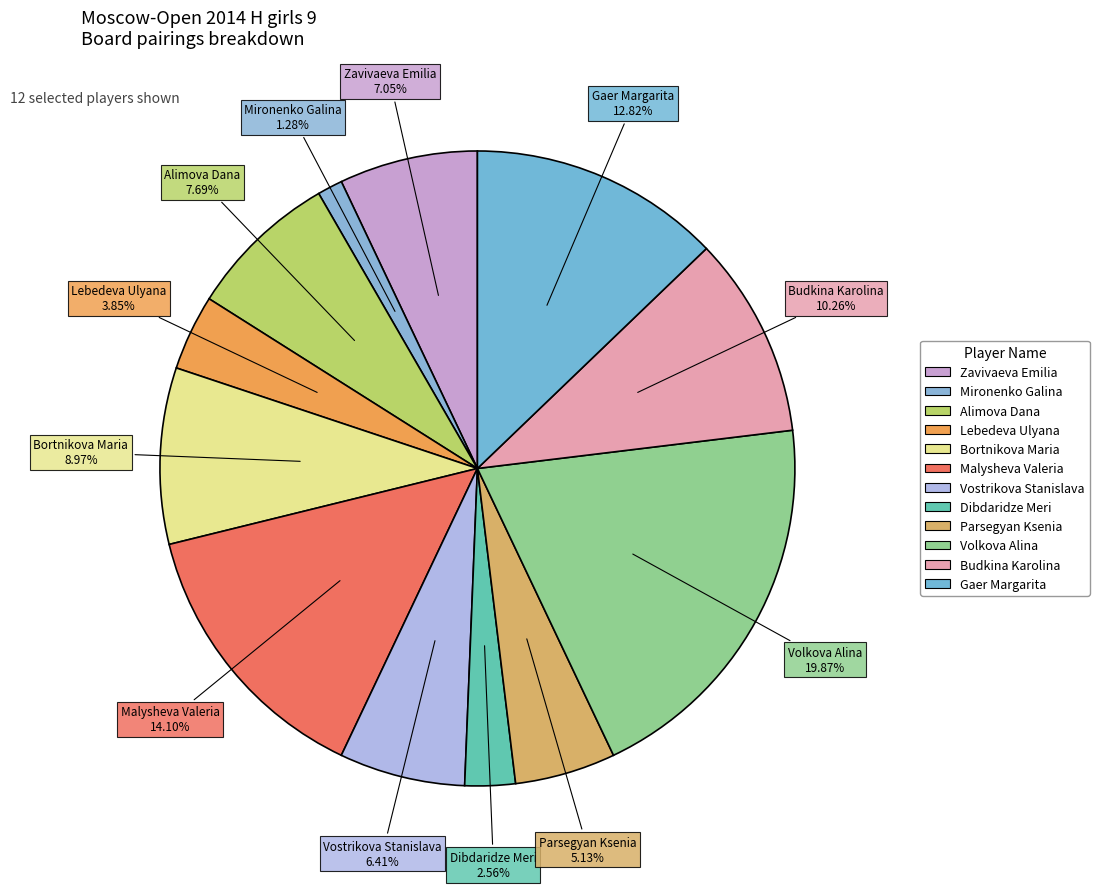

Does Volkova Alina represent more than half of the total?

No